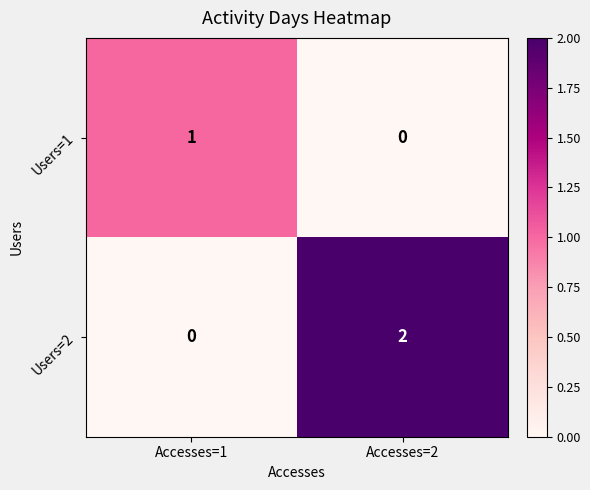

At which category is the sum across all series the highest?

Accesses=2